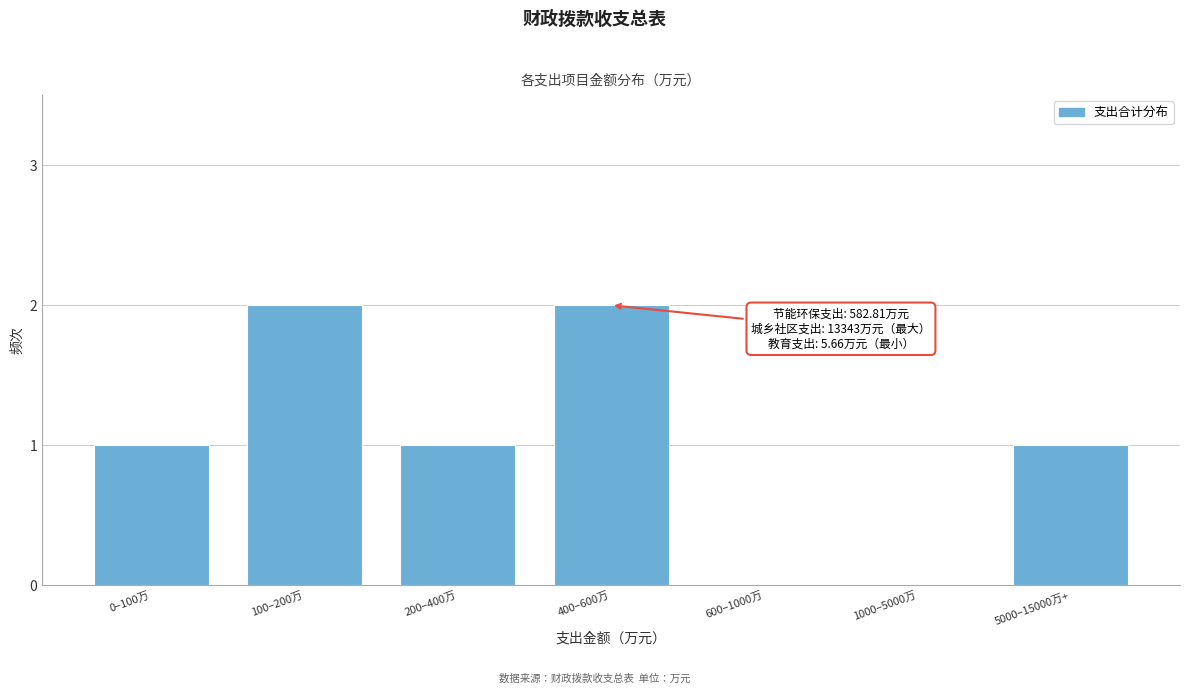

Reading right to left, transcribe all the data shown in this chart.

5000–15000万+=1	1000–5000万=0	600–1000万=0	400–600万=2	200–400万=1	100–200万=2	0–100万=1